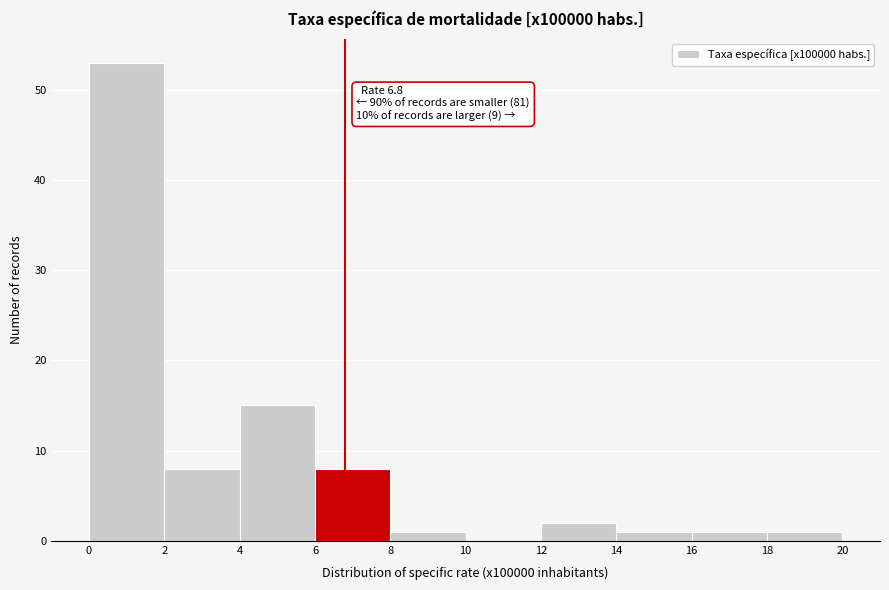

Over which range of the x-axis is the bar tallest?

0 to 2